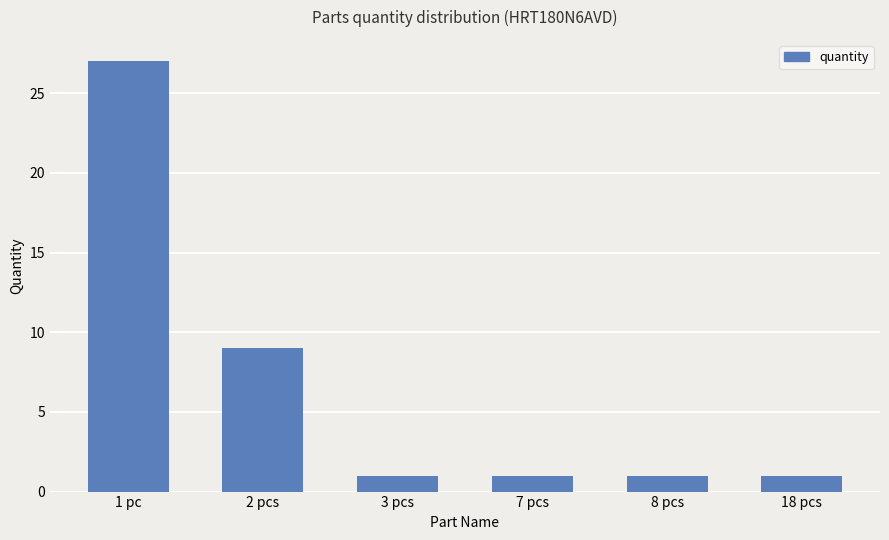

At which label is the value closest to 14?

2 pcs